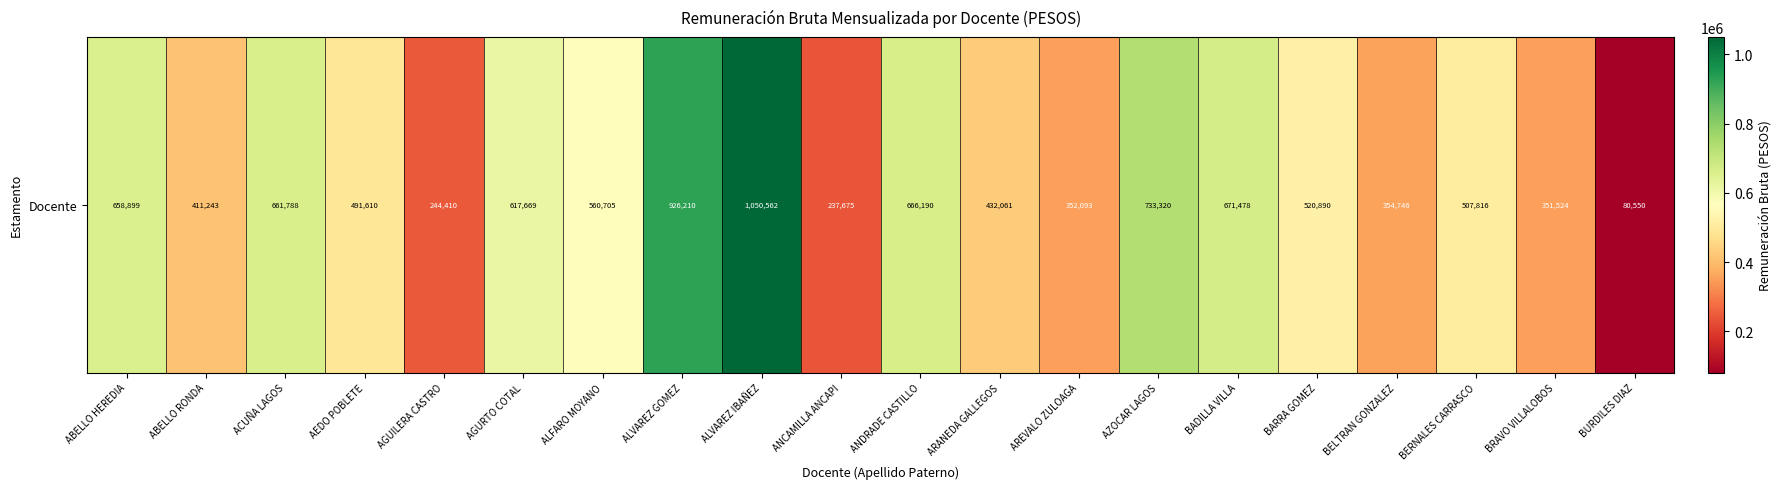

Reading left to right, transcribe all the data shown in this chart.

658899	411243	661788	491610	244410	617669	560705	926210	1050562	237675	666190	432061	352093	733320	671478	520890	354746	507816	351524	80550